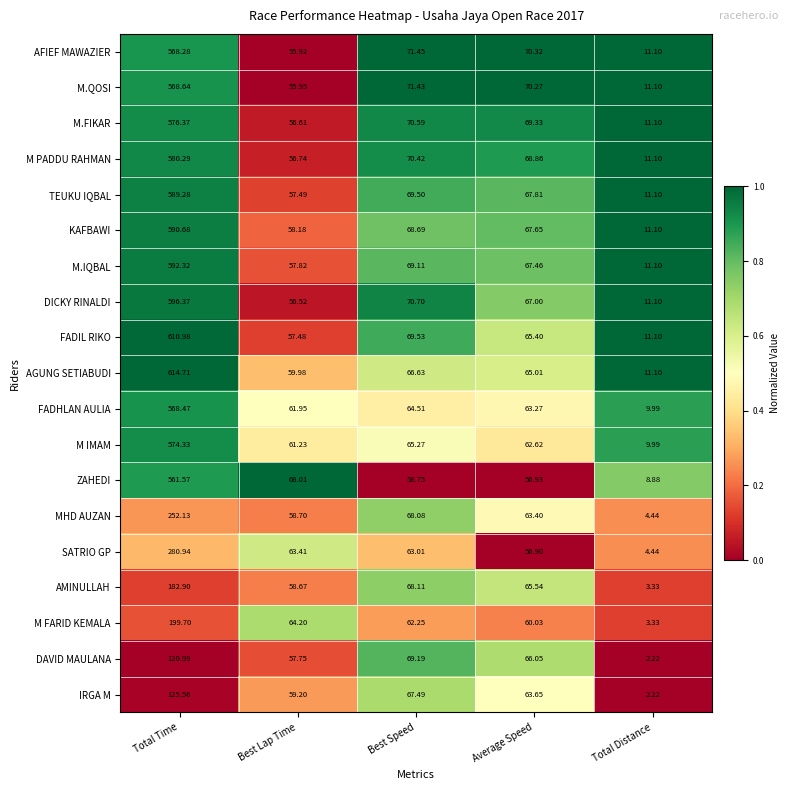

Which series has the largest total across all categories?

AGUNG SETIABUDI